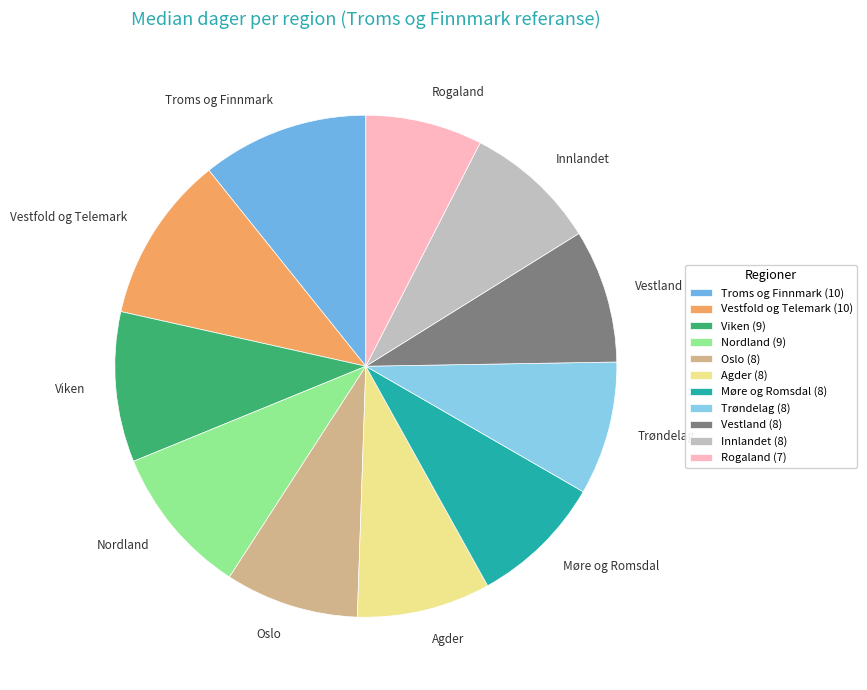

Which has a higher value, Rogaland or Vestfold og Telemark?

Vestfold og Telemark